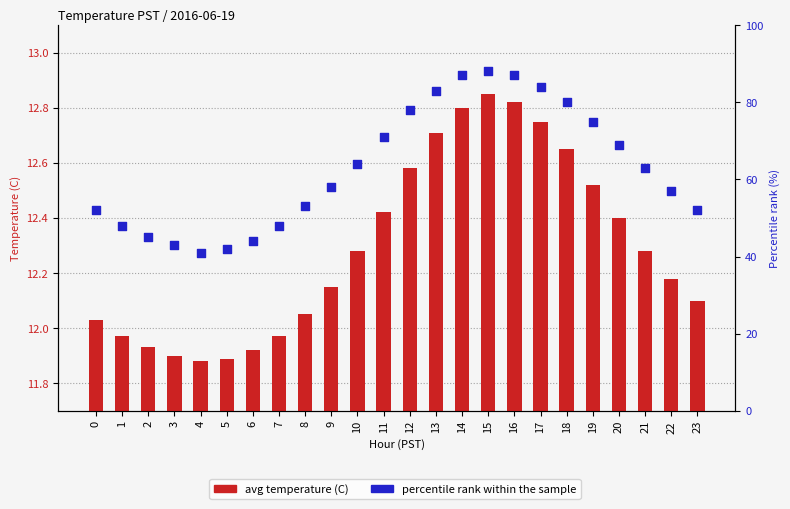

At how many categories does at least one series exceed 72?

8